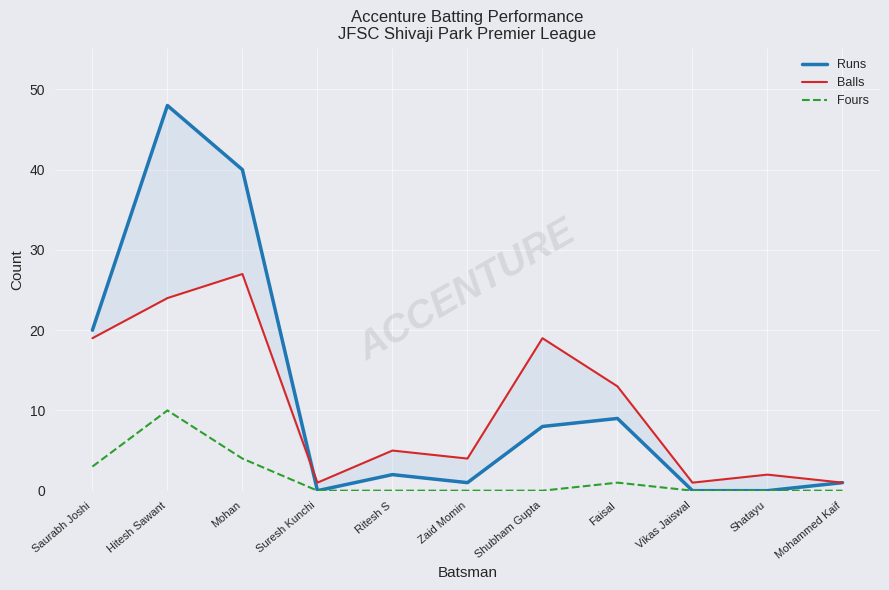

True or false: Runs and Fours cross at least once.

False